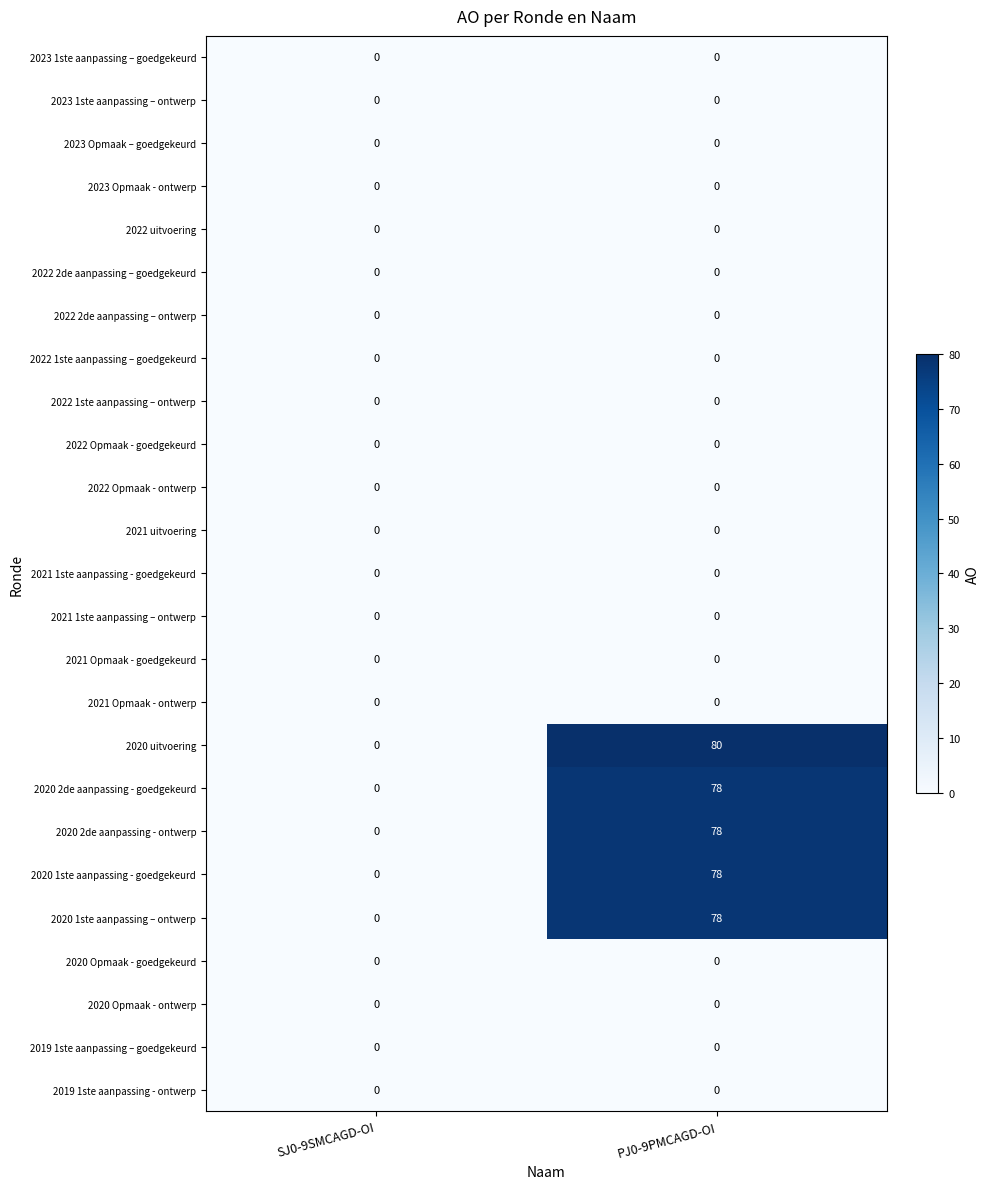

At how many categories does at least one series exceed 27?

1